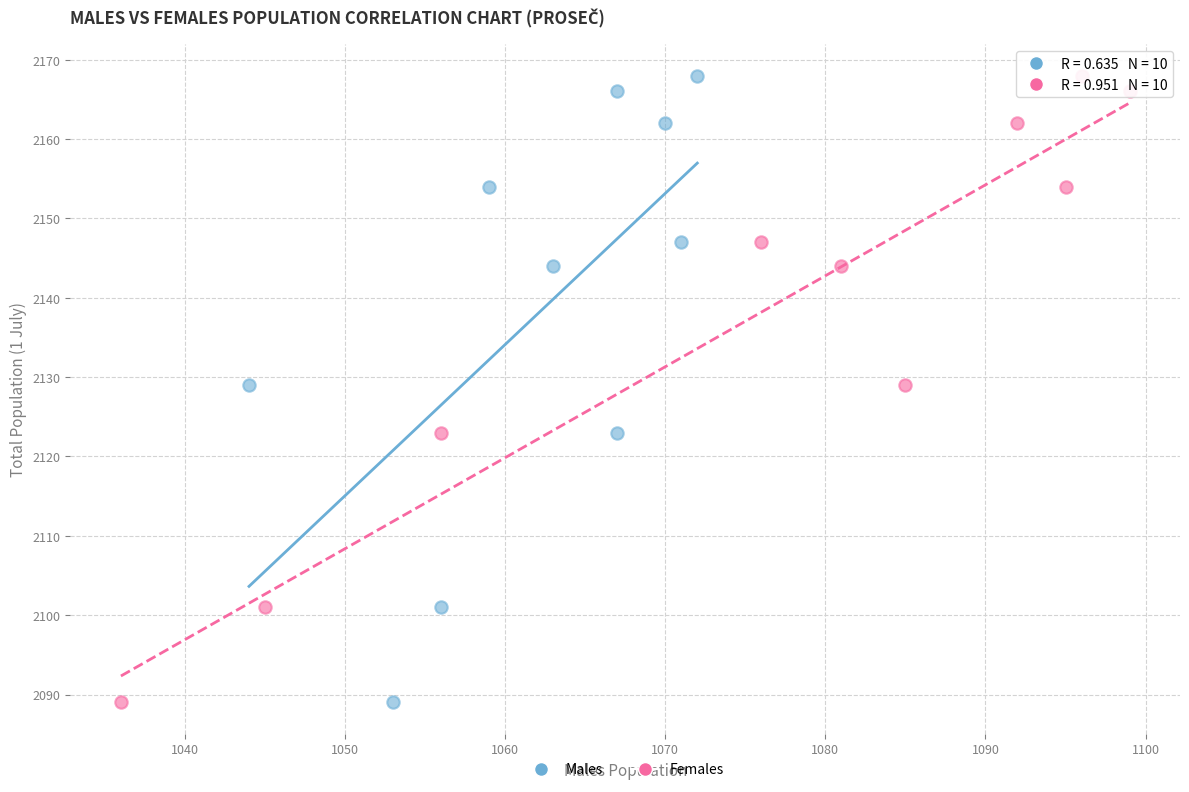

What are all the series names shown in the legend?

Males, Females